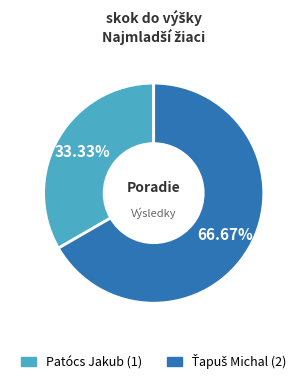

Count the number of slices in the pie.

2